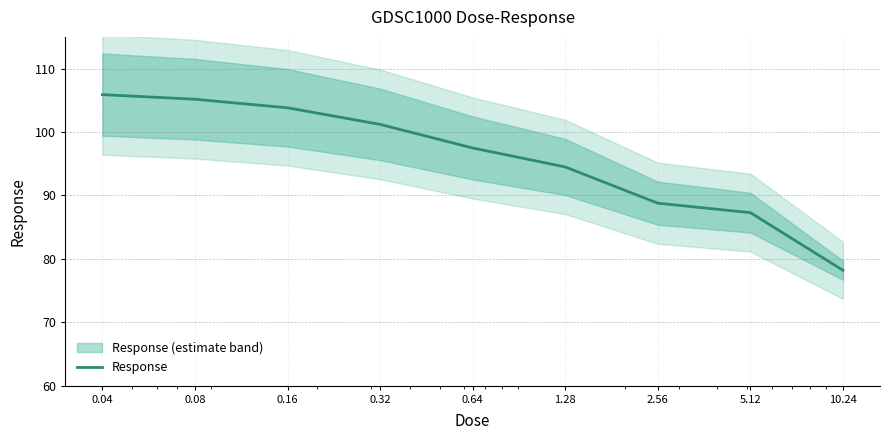

Is it true that the value at 0.64 is 97.5?

True